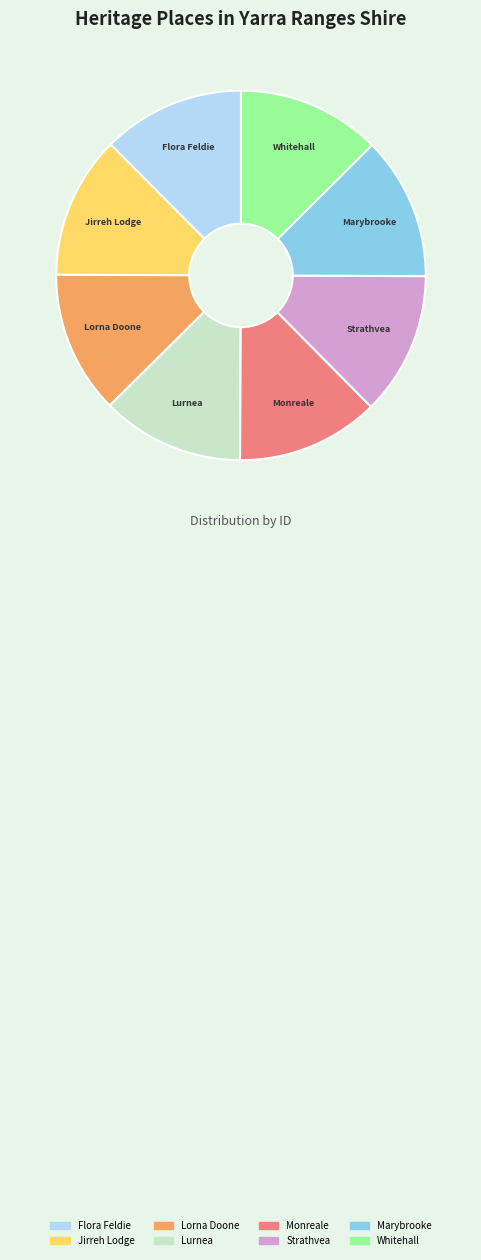

How many segments does this pie chart have?

8